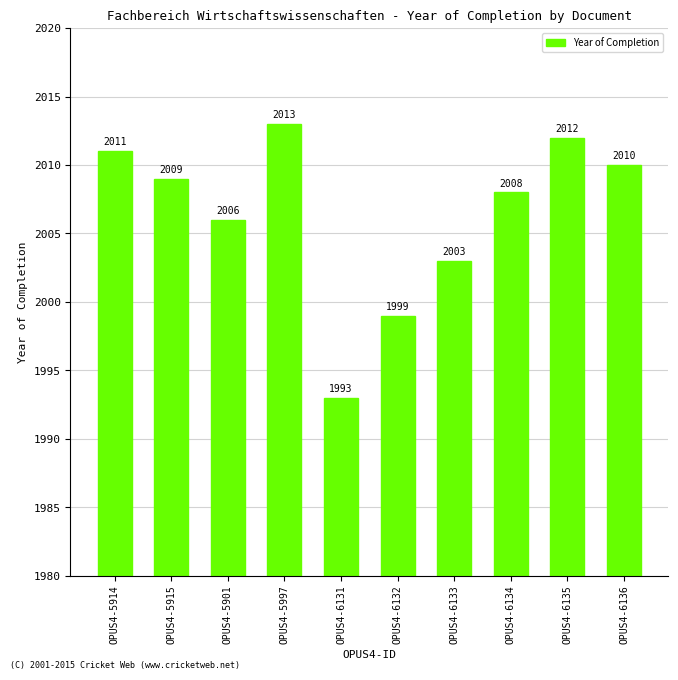

Rank the categories by value from lowest to highest.

OPUS4-6131, OPUS4-6132, OPUS4-6133, OPUS4-5901, OPUS4-6134, OPUS4-5915, OPUS4-6136, OPUS4-5914, OPUS4-6135, OPUS4-5997